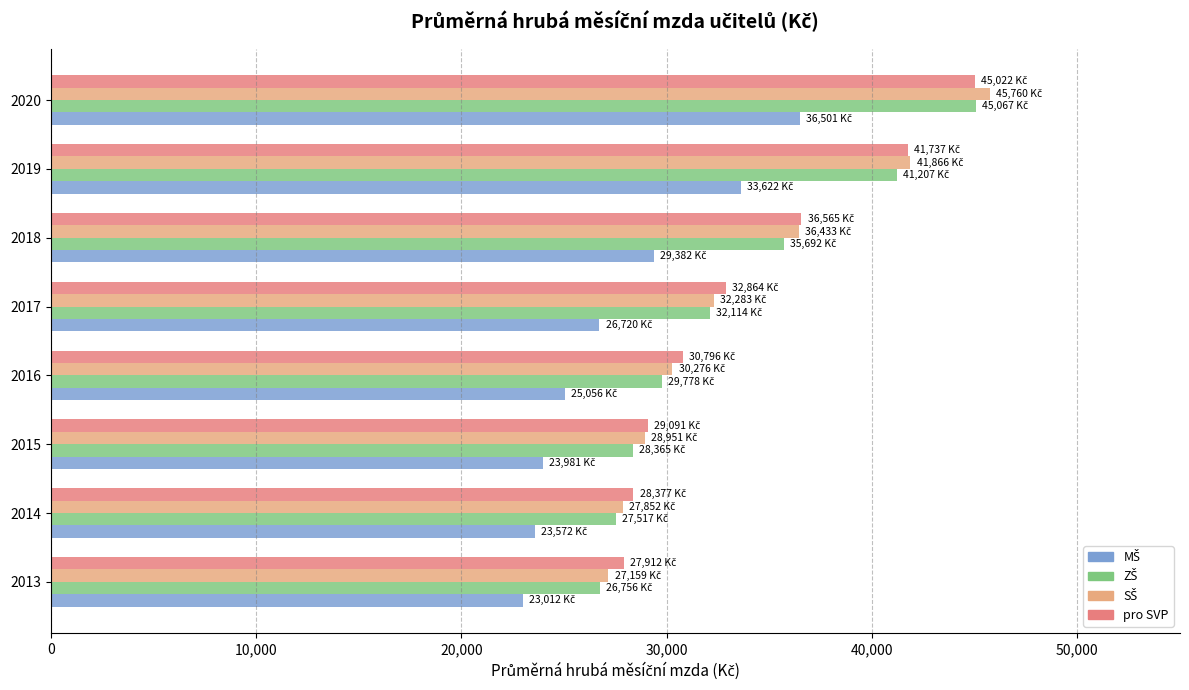

At how many categories does at least one series exceed 35673?

3